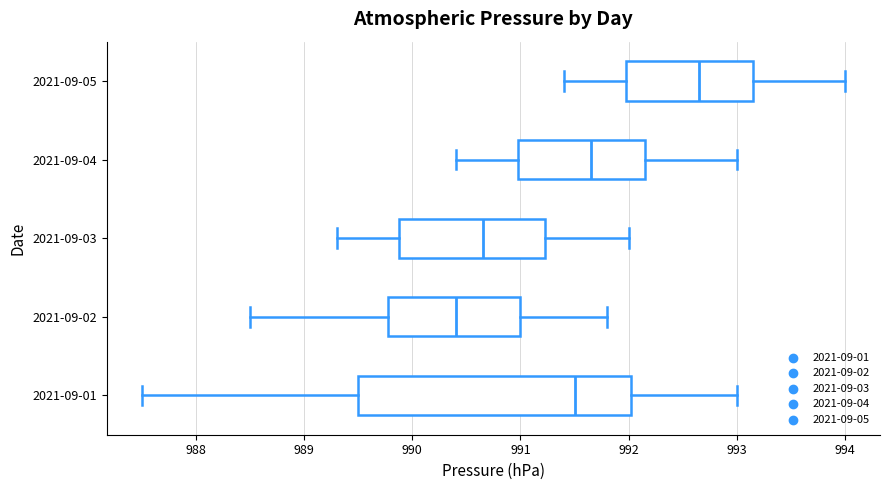

Reading bottom to top, read every box against the x-axis: the position of its median line, the range the box covers, and the ends of its whiskers. The values are not printed on the chart, so give them approximately, as read against the axis.

2021-09-01: median 991.5, box 989.5 to 992.0, whiskers 987.5 to 993.0
2021-09-02: median 990.4, box 989.8 to 991.0, whiskers 988.5 to 991.8
2021-09-03: median 990.7, box 989.9 to 991.2, whiskers 989.3 to 992.0
2021-09-04: median 991.7, box 991.0 to 992.2, whiskers 990.4 to 993.0
2021-09-05: median 992.7, box 992.0 to 993.2, whiskers 991.4 to 994.0